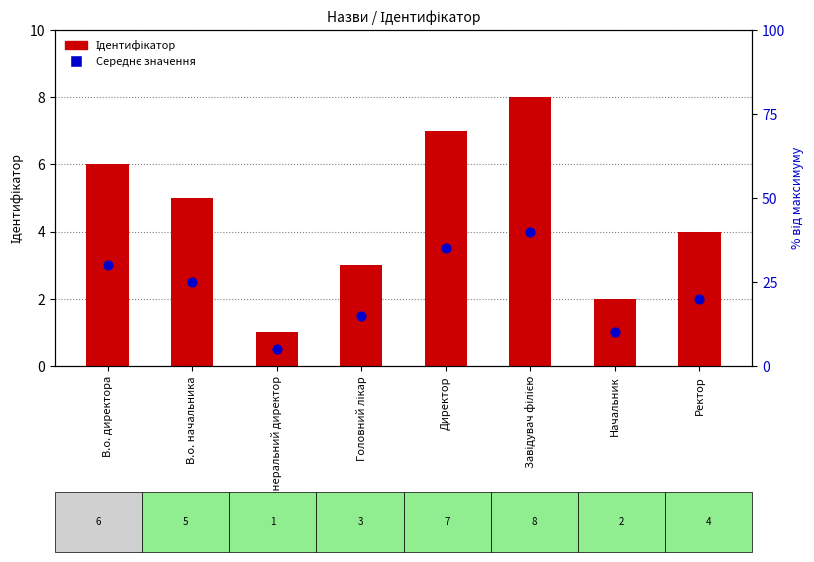

Is the value of Середнє значення at В.о. начальника greater than the value of Ідентифікатор at Начальник?

Yes